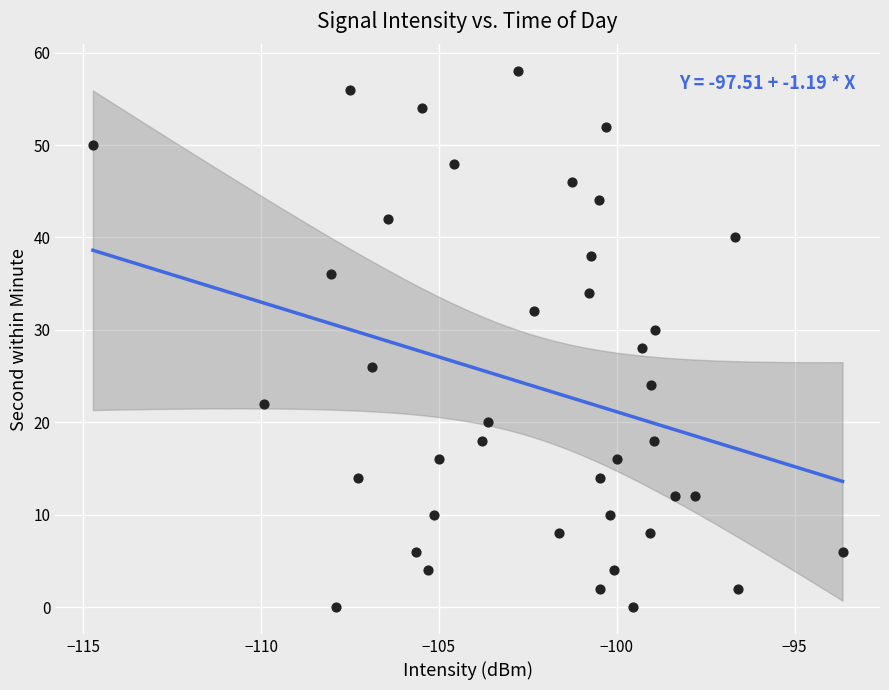

Count the number of points in this scatter plot.

40